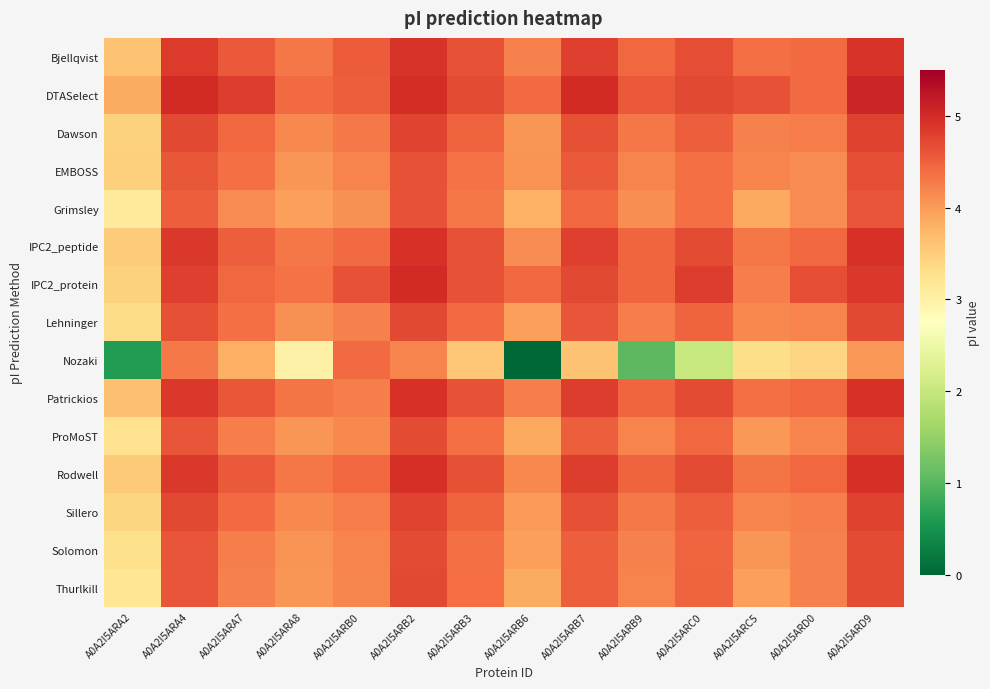

Reading right to left, what are all the values shown in this chart?

Bjellqvist: A0A2I5ARD9=4.9	A0A2I5ARD0=4.4	A0A2I5ARC5=4.4	A0A2I5ARC0=4.7	A0A2I5ARB9=4.4	A0A2I5ARB7=4.8	A0A2I5ARB6=4.2	A0A2I5ARB3=4.6	A0A2I5ARB2=4.9	A0A2I5ARB0=4.5	A0A2I5ARA8=4.3	A0A2I5ARA7=4.6	A0A2I5ARA4=4.9	A0A2I5ARA2=3.6
DTASelect: A0A2I5ARD9=5.1	A0A2I5ARD0=4.4	A0A2I5ARC5=4.6	A0A2I5ARC0=4.7	A0A2I5ARB9=4.6	A0A2I5ARB7=5.0	A0A2I5ARB6=4.4	A0A2I5ARB3=4.7	A0A2I5ARB2=5.0	A0A2I5ARB0=4.5	A0A2I5ARA8=4.4	A0A2I5ARA7=4.8	A0A2I5ARA4=5.0	A0A2I5ARA2=3.9
Dawson: A0A2I5ARD9=4.8	A0A2I5ARD0=4.3	A0A2I5ARC5=4.2	A0A2I5ARC0=4.5	A0A2I5ARB9=4.3	A0A2I5ARB7=4.7	A0A2I5ARB6=4.0	A0A2I5ARB3=4.5	A0A2I5ARB2=4.8	A0A2I5ARB0=4.3	A0A2I5ARA8=4.2	A0A2I5ARA7=4.4	A0A2I5ARA4=4.7	A0A2I5ARA2=3.4
EMBOSS: A0A2I5ARD9=4.7	A0A2I5ARD0=4.1	A0A2I5ARC5=4.2	A0A2I5ARC0=4.4	A0A2I5ARB9=4.2	A0A2I5ARB7=4.6	A0A2I5ARB6=4.1	A0A2I5ARB3=4.3	A0A2I5ARB2=4.6	A0A2I5ARB0=4.2	A0A2I5ARA8=4.0	A0A2I5ARA7=4.4	A0A2I5ARA4=4.6	A0A2I5ARA2=3.5
Grimsley: A0A2I5ARD9=4.6	A0A2I5ARD0=4.1	A0A2I5ARC5=3.9	A0A2I5ARC0=4.4	A0A2I5ARB9=4.1	A0A2I5ARB7=4.4	A0A2I5ARB6=3.8	A0A2I5ARB3=4.3	A0A2I5ARB2=4.6	A0A2I5ARB0=4.1	A0A2I5ARA8=4.0	A0A2I5ARA7=4.1	A0A2I5ARA4=4.5	A0A2I5ARA2=3.1
IPC2_peptide: A0A2I5ARD9=4.9	A0A2I5ARD0=4.4	A0A2I5ARC5=4.3	A0A2I5ARC0=4.7	A0A2I5ARB9=4.5	A0A2I5ARB7=4.8	A0A2I5ARB6=4.1	A0A2I5ARB3=4.6	A0A2I5ARB2=4.9	A0A2I5ARB0=4.4	A0A2I5ARA8=4.3	A0A2I5ARA7=4.5	A0A2I5ARA4=4.9	A0A2I5ARA2=3.5
IPC2_protein: A0A2I5ARD9=4.9	A0A2I5ARD0=4.7	A0A2I5ARC5=4.3	A0A2I5ARC0=4.8	A0A2I5ARB9=4.5	A0A2I5ARB7=4.7	A0A2I5ARB6=4.4	A0A2I5ARB3=4.6	A0A2I5ARB2=5.0	A0A2I5ARB0=4.6	A0A2I5ARA8=4.3	A0A2I5ARA7=4.4	A0A2I5ARA4=4.8	A0A2I5ARA2=3.4
Lehninger: A0A2I5ARD9=4.7	A0A2I5ARD0=4.2	A0A2I5ARC5=4.2	A0A2I5ARC0=4.5	A0A2I5ARB9=4.2	A0A2I5ARB7=4.6	A0A2I5ARB6=4.0	A0A2I5ARB3=4.4	A0A2I5ARB2=4.7	A0A2I5ARB0=4.2	A0A2I5ARA8=4.1	A0A2I5ARA7=4.4	A0A2I5ARA4=4.7	A0A2I5ARA2=3.4
Nozaki: A0A2I5ARD9=4.0	A0A2I5ARD0=3.4	A0A2I5ARC5=3.3	A0A2I5ARC0=2.0	A0A2I5ARB9=1.0	A0A2I5ARB7=3.6	A0A2I5ARB6=0.0	A0A2I5ARB3=3.6	A0A2I5ARB2=4.2	A0A2I5ARB0=4.4	A0A2I5ARA8=3.0	A0A2I5ARA7=3.8	A0A2I5ARA4=4.3	A0A2I5ARA2=0.6
Patrickios: A0A2I5ARD9=4.9	A0A2I5ARD0=4.4	A0A2I5ARC5=4.4	A0A2I5ARC0=4.7	A0A2I5ARB9=4.5	A0A2I5ARB7=4.8	A0A2I5ARB6=4.3	A0A2I5ARB3=4.6	A0A2I5ARB2=4.9	A0A2I5ARB0=4.3	A0A2I5ARA8=4.3	A0A2I5ARA7=4.6	A0A2I5ARA4=4.9	A0A2I5ARA2=3.6
ProMoST: A0A2I5ARD9=4.7	A0A2I5ARD0=4.2	A0A2I5ARC5=4.0	A0A2I5ARC0=4.4	A0A2I5ARB9=4.2	A0A2I5ARB7=4.5	A0A2I5ARB6=3.9	A0A2I5ARB3=4.4	A0A2I5ARB2=4.7	A0A2I5ARB0=4.2	A0A2I5ARA8=4.0	A0A2I5ARA7=4.3	A0A2I5ARA4=4.6	A0A2I5ARA2=3.2
Rodwell: A0A2I5ARD9=5.0	A0A2I5ARD0=4.4	A0A2I5ARC5=4.3	A0A2I5ARC0=4.7	A0A2I5ARB9=4.5	A0A2I5ARB7=4.8	A0A2I5ARB6=4.2	A0A2I5ARB3=4.6	A0A2I5ARB2=5.0	A0A2I5ARB0=4.4	A0A2I5ARA8=4.3	A0A2I5ARA7=4.6	A0A2I5ARA4=4.9	A0A2I5ARA2=3.5
Sillero: A0A2I5ARD9=4.8	A0A2I5ARD0=4.2	A0A2I5ARC5=4.2	A0A2I5ARC0=4.5	A0A2I5ARB9=4.3	A0A2I5ARB7=4.7	A0A2I5ARB6=4.0	A0A2I5ARB3=4.5	A0A2I5ARB2=4.8	A0A2I5ARB0=4.3	A0A2I5ARA8=4.2	A0A2I5ARA7=4.4	A0A2I5ARA4=4.7	A0A2I5ARA2=3.4
Solomon: A0A2I5ARD9=4.7	A0A2I5ARD0=4.2	A0A2I5ARC5=4.0	A0A2I5ARC0=4.5	A0A2I5ARB9=4.2	A0A2I5ARB7=4.5	A0A2I5ARB6=4.0	A0A2I5ARB3=4.4	A0A2I5ARB2=4.7	A0A2I5ARB0=4.2	A0A2I5ARA8=4.1	A0A2I5ARA7=4.3	A0A2I5ARA4=4.6	A0A2I5ARA2=3.3
Thurlkill: A0A2I5ARD9=4.7	A0A2I5ARD0=4.2	A0A2I5ARC5=4.0	A0A2I5ARC0=4.5	A0A2I5ARB9=4.2	A0A2I5ARB7=4.5	A0A2I5ARB6=3.8	A0A2I5ARB3=4.4	A0A2I5ARB2=4.7	A0A2I5ARB0=4.2	A0A2I5ARA8=4.0	A0A2I5ARA7=4.2	A0A2I5ARA4=4.6	A0A2I5ARA2=3.2